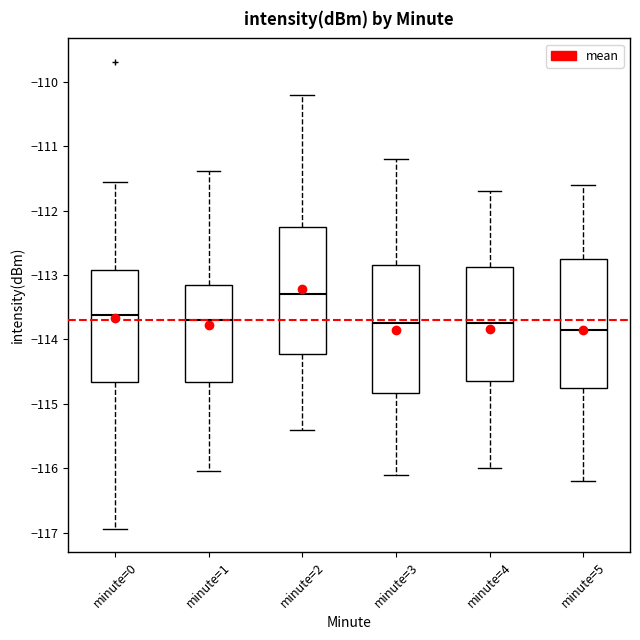

Reading left to right, read every box against the y-axis: the position of its median line, the range the box covers, and the ends of its whiskers. The values are not printed on the chart, so give them approximately, as read against the axis.

minute=0: median -113.6, box -114.7 to -112.9, whiskers -116.9 to -111.6
minute=1: median -113.7, box -114.7 to -113.2, whiskers -116.0 to -111.4
minute=2: median -113.3, box -114.2 to -112.2, whiskers -115.4 to -110.2
minute=3: median -113.7, box -114.8 to -112.8, whiskers -116.1 to -111.2
minute=4: median -113.7, box -114.6 to -112.9, whiskers -116.0 to -111.7
minute=5: median -113.8, box -114.7 to -112.7, whiskers -116.2 to -111.6